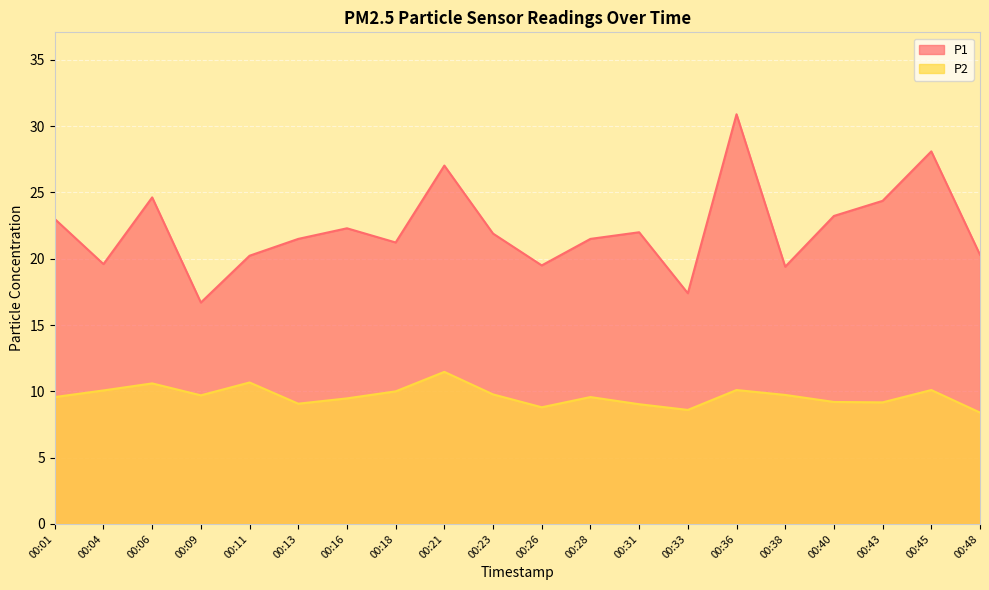

How many lines are shown in the chart?

2